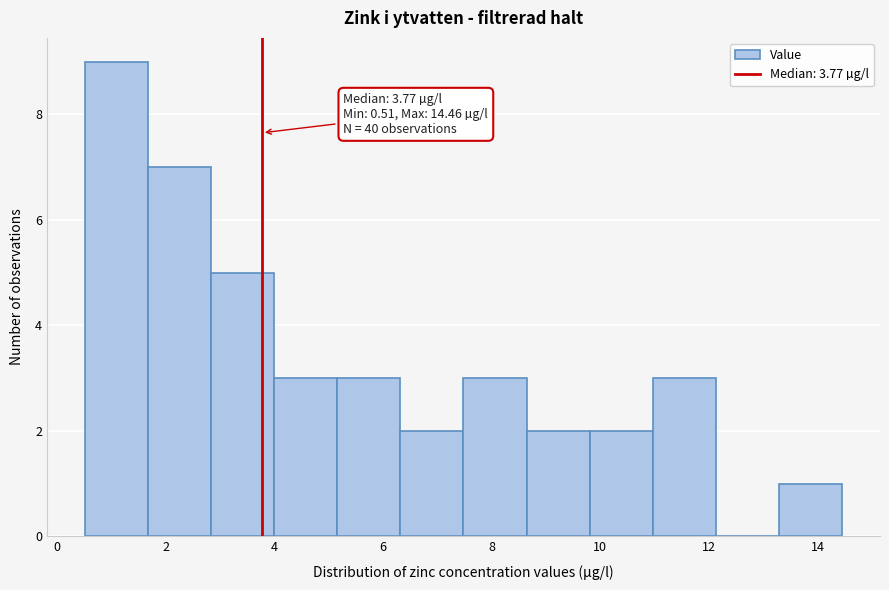

Which range on the x-axis has the tallest bar?

0.6 to 1.6